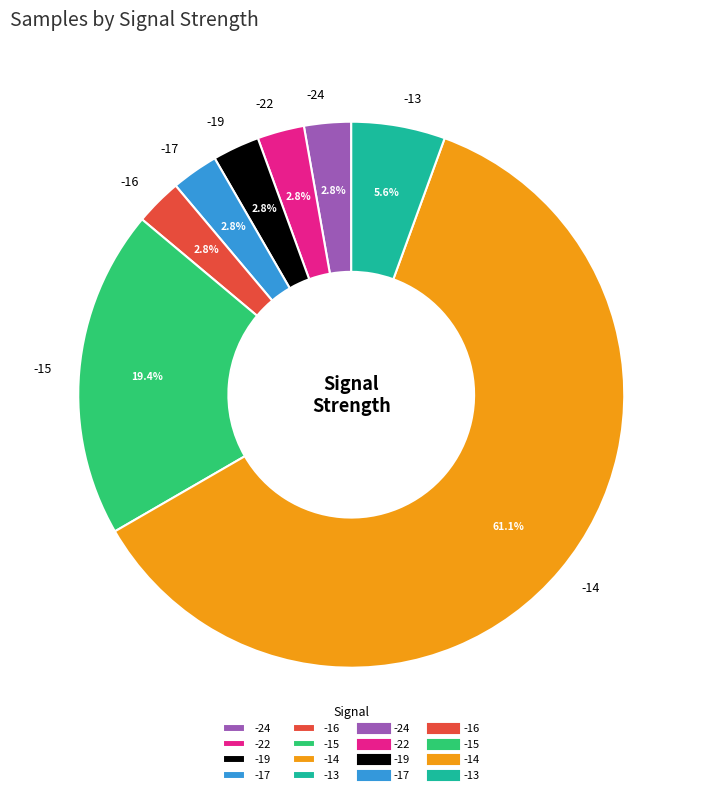

What percentage is NOT represented by -15?

80.6%